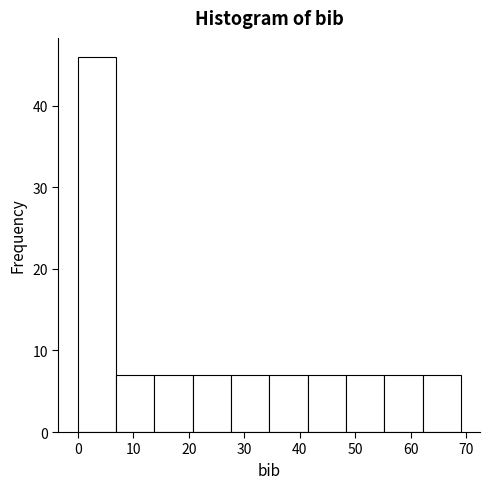

Over which range of the x-axis is the bar tallest?

0.0 to 6.9